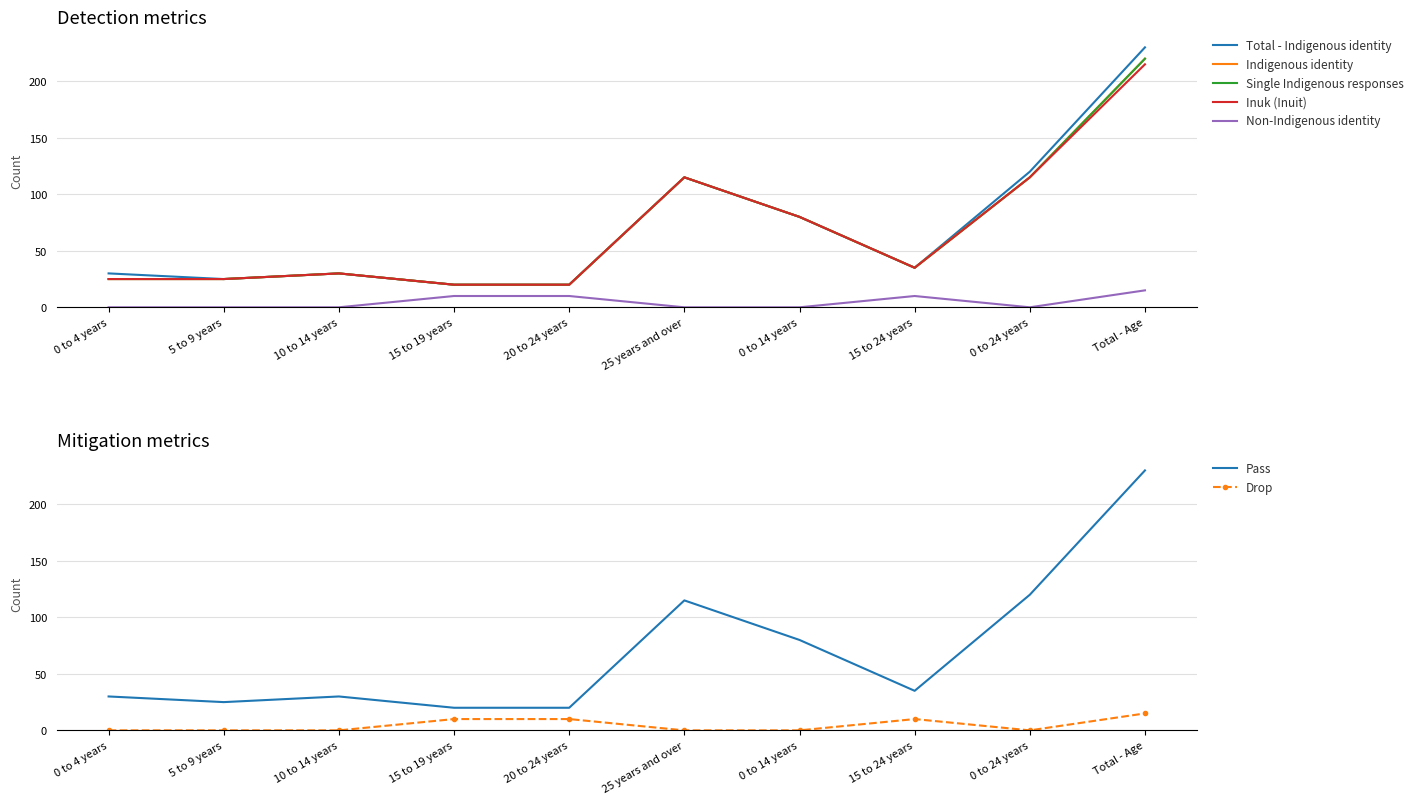

What is the average value of the Non-Indigenous identity series?

4